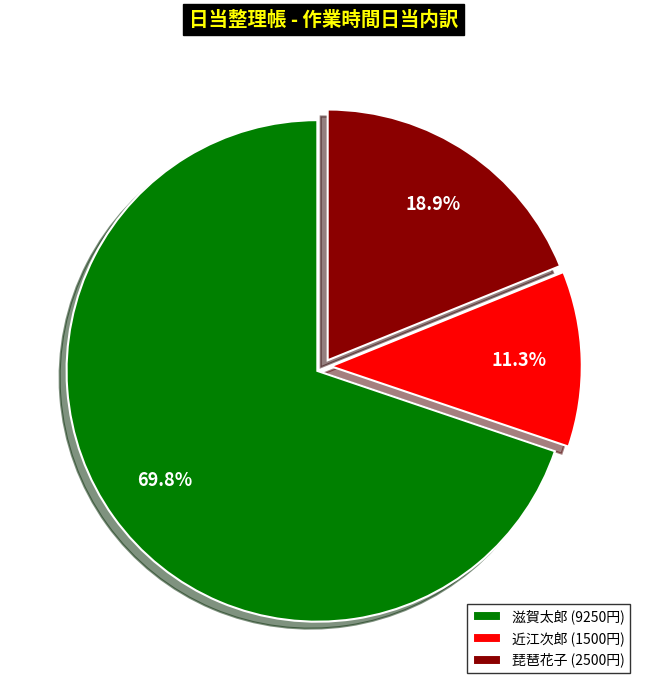

Which slice is the largest?

滋賀太郎